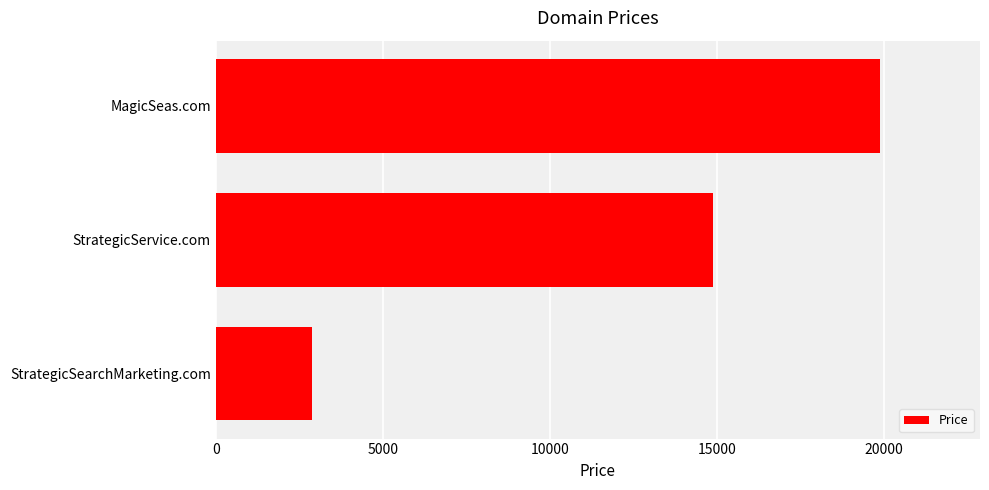

What is the change in value from StrategicService.com to MagicSeas.com?

+5000